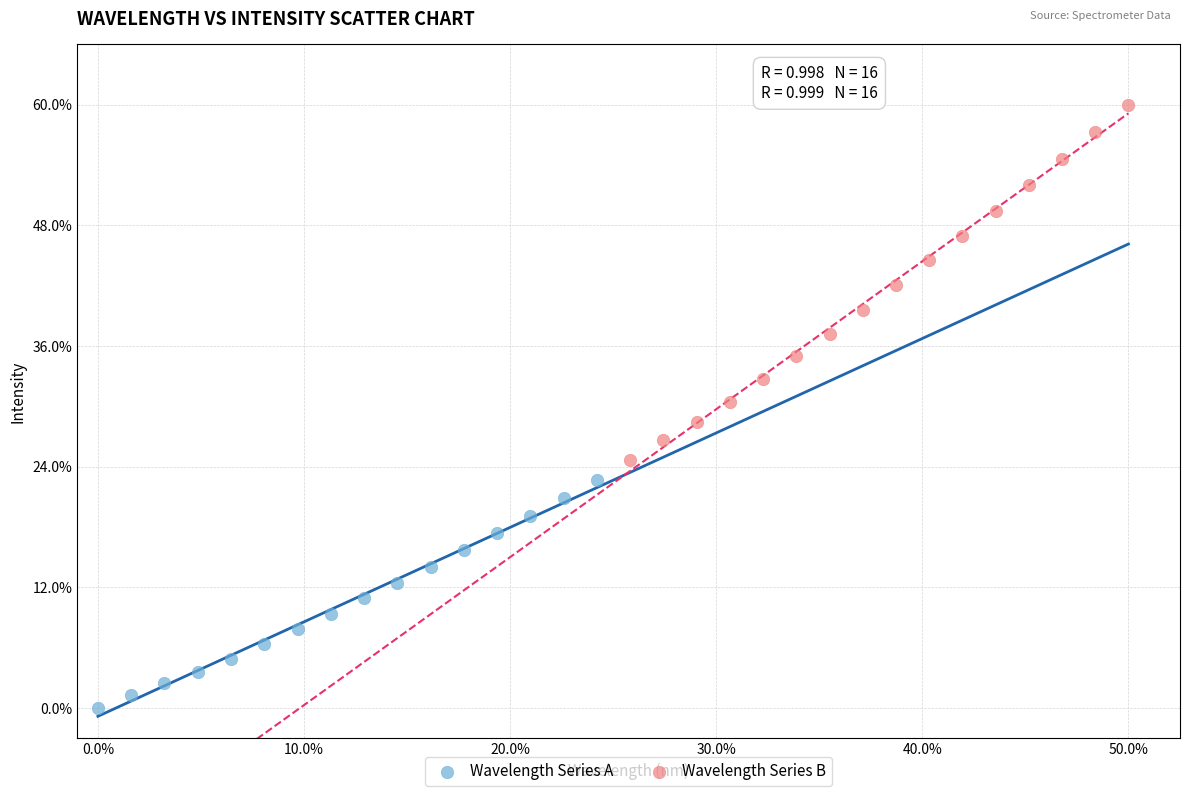

Which series has the largest Y range (max minus min)?

Wavelength Series B